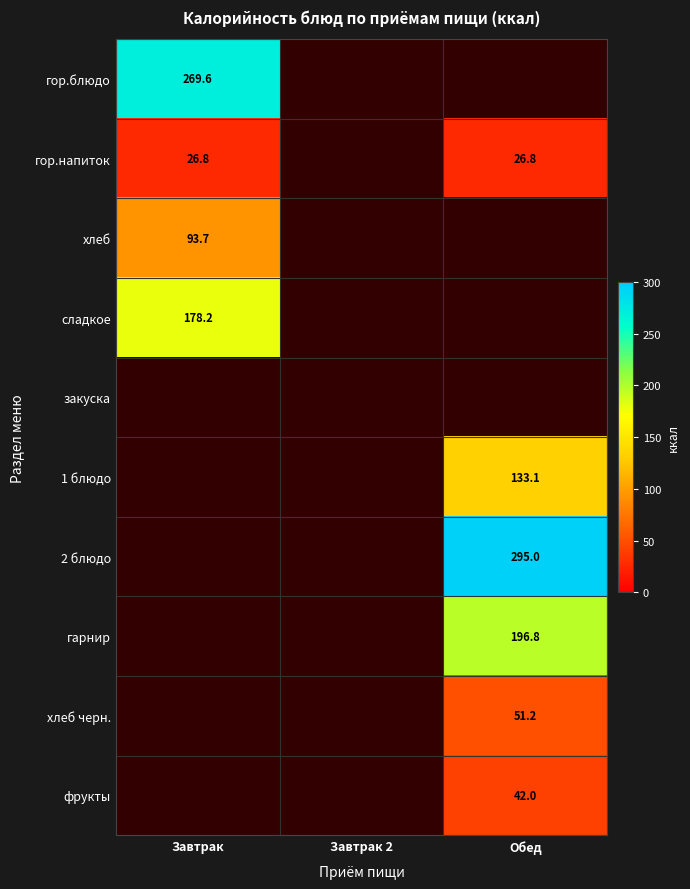

At which label does гарнир reach its minimum?

Завтрак